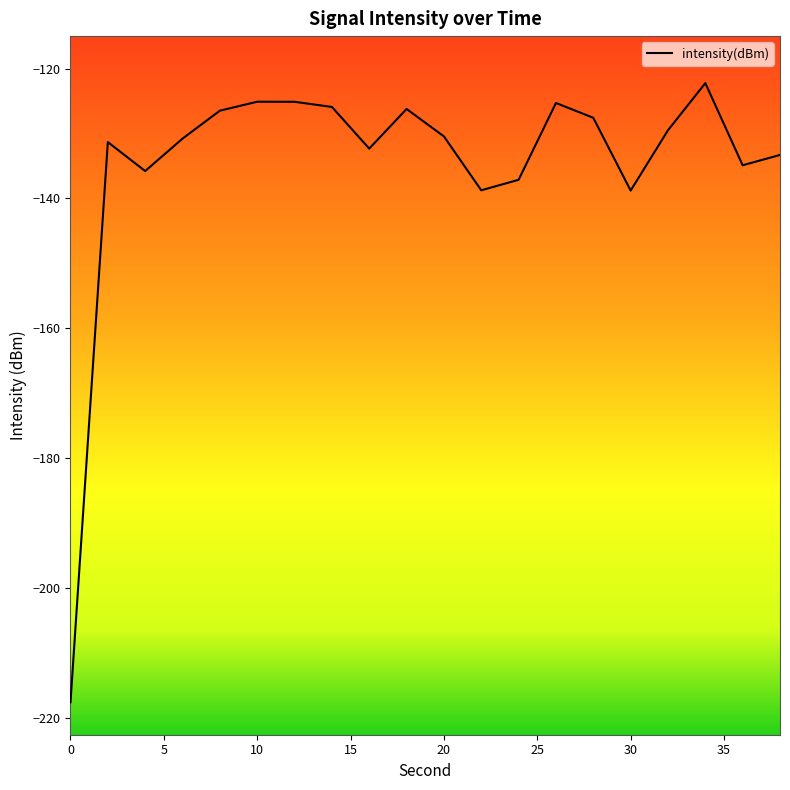

What is the minimum value shown in the chart?

-217.6